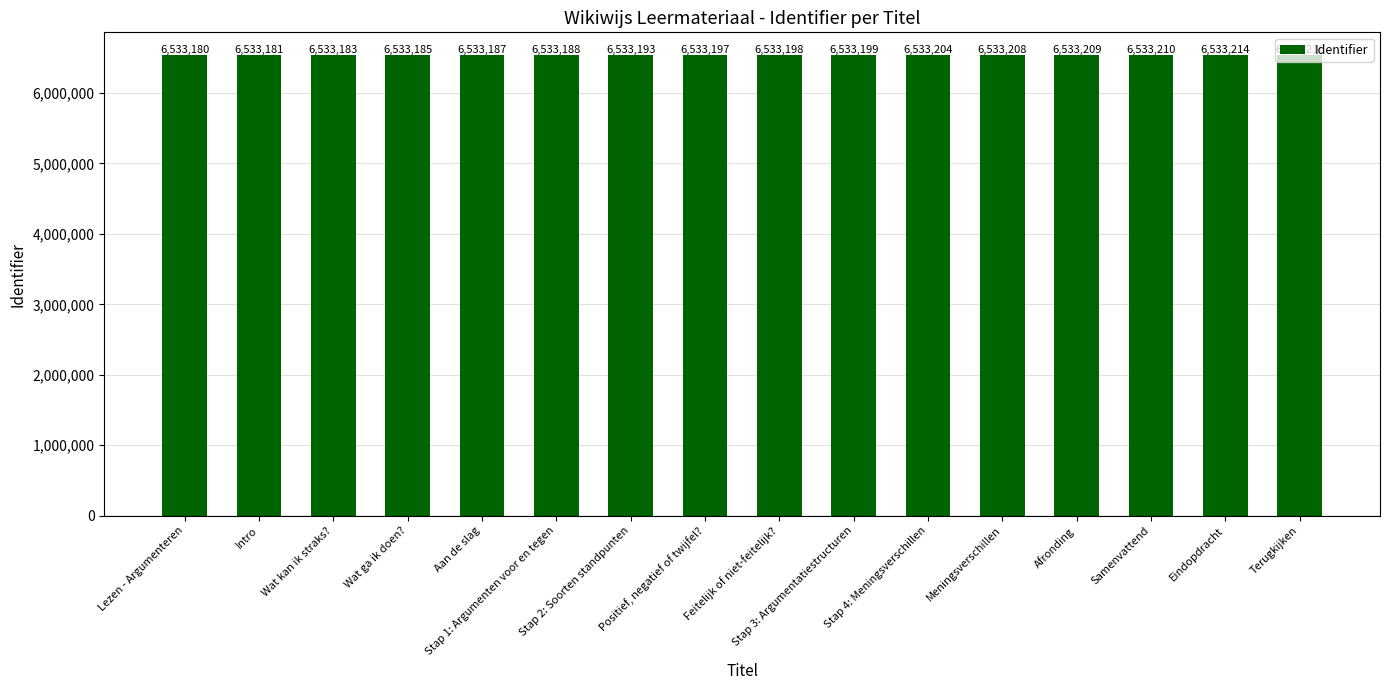

Are the bars horizontal?

No